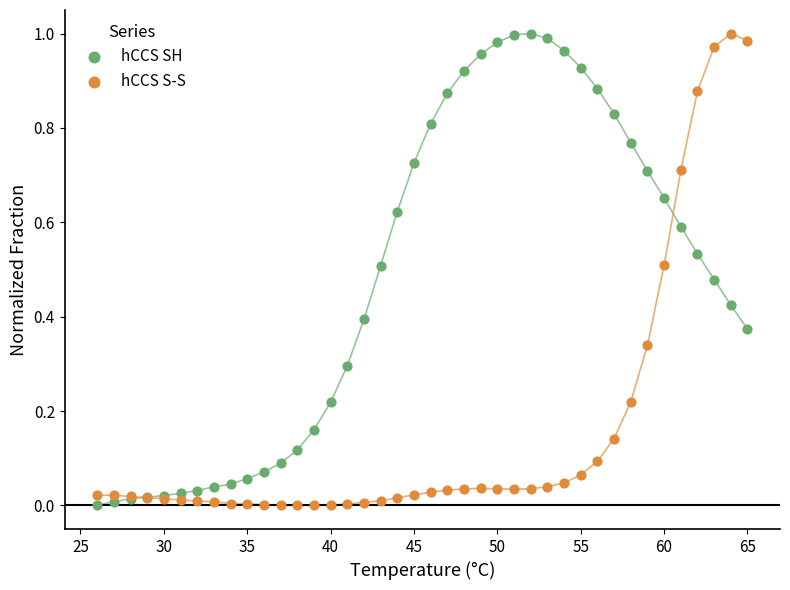

What is the X range (max minus min) for the scatter plot?

39.0